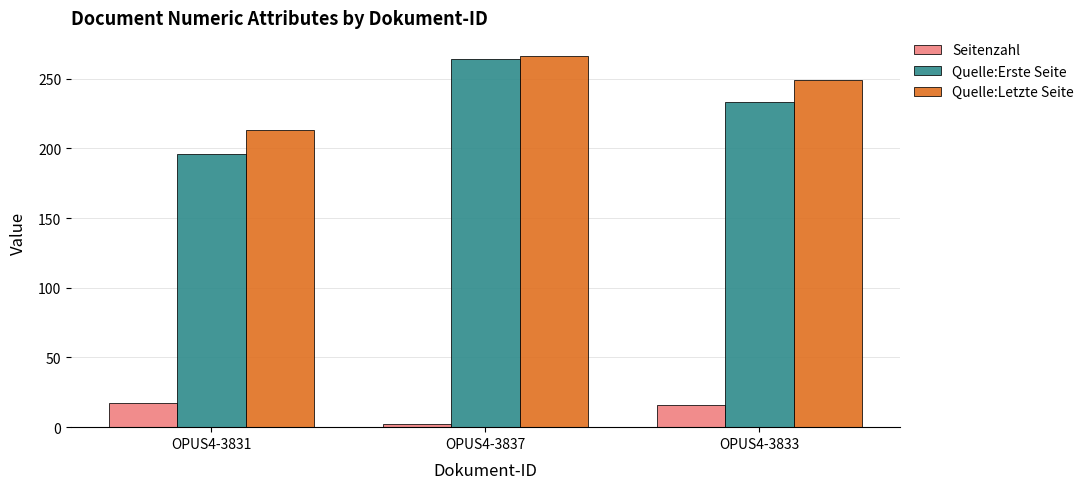

At which label is Quelle:Letzte Seite closest to 239?

OPUS4-3833